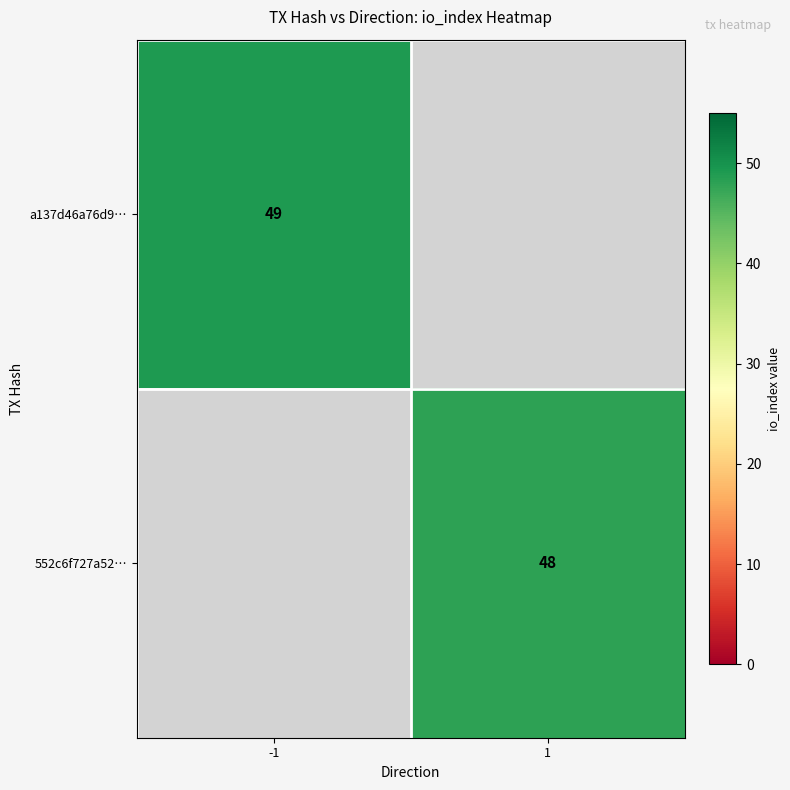

The value of a137d46a76d9… at -1 is 49. True or false?

True